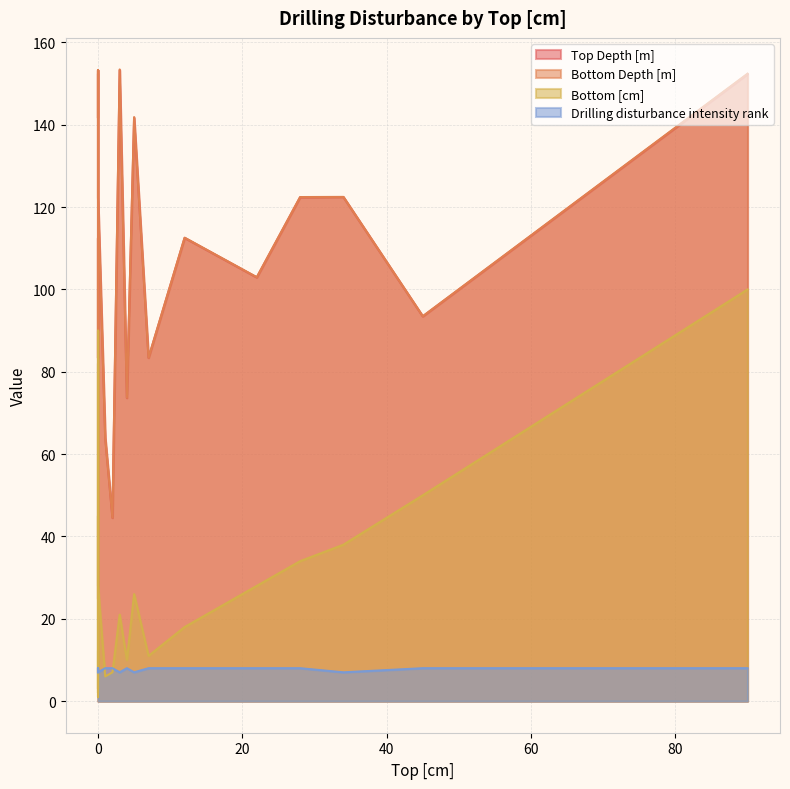

Does the chart have visible grid lines?

Yes